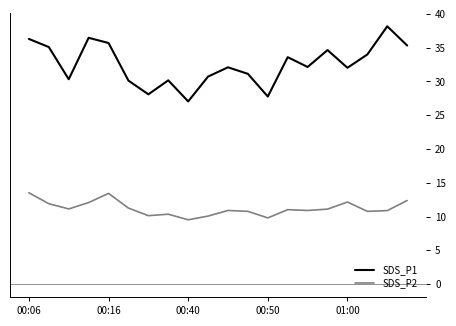

True or false: SDS_P2 has more than 2 interior local peaks.

True